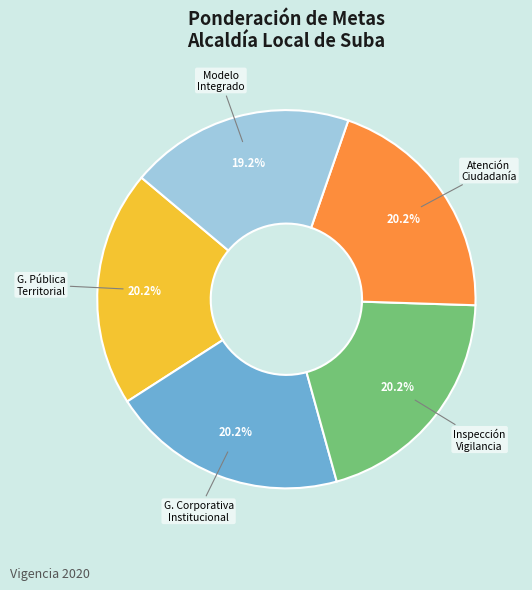

Is there a majority slice in this chart?

No